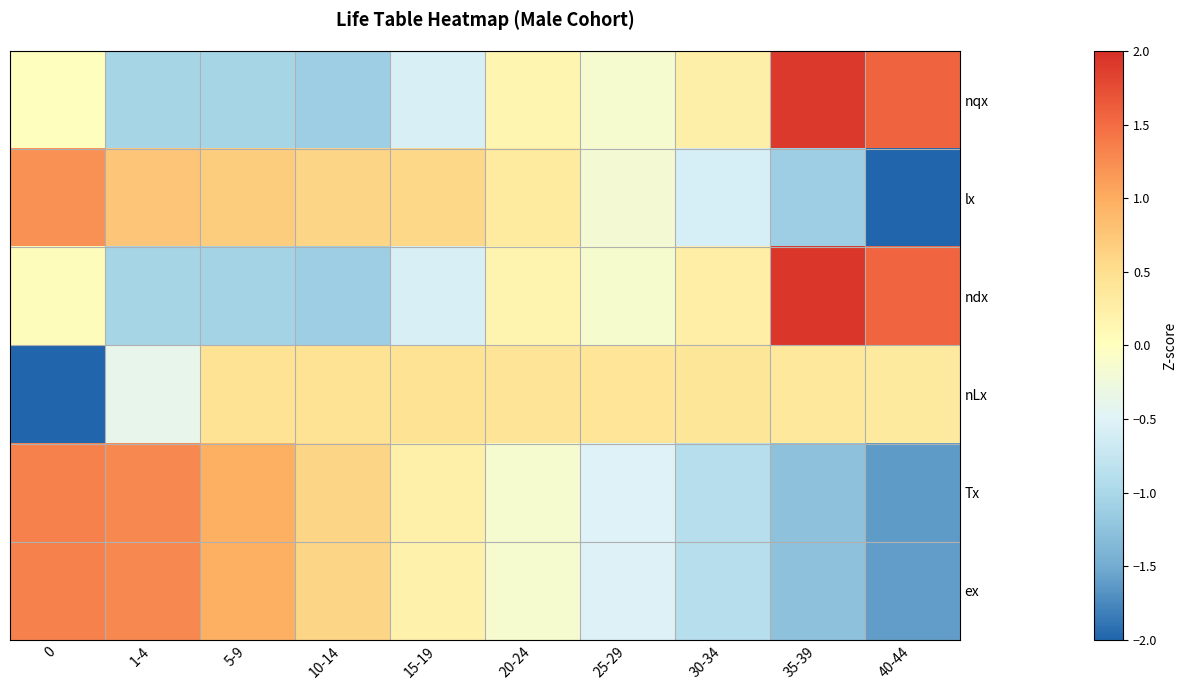

How many categories are shown in the chart?

10